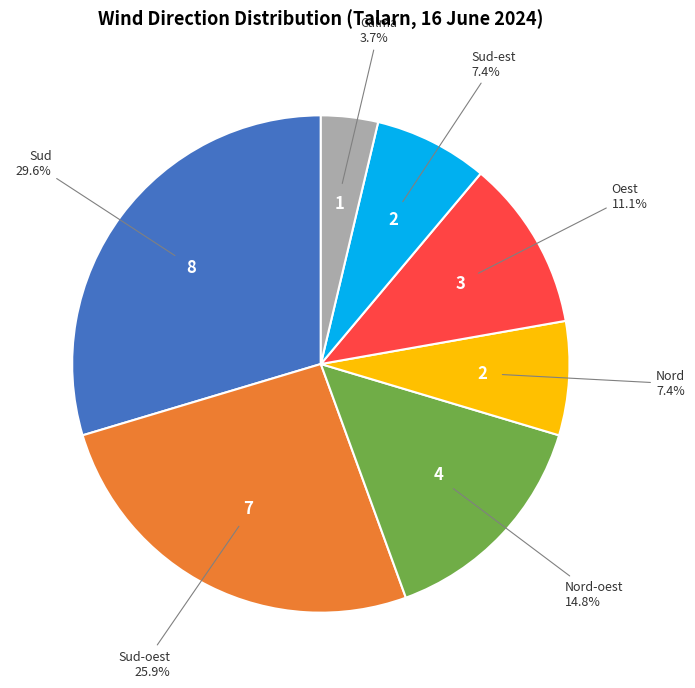

Is there any slice that represents more than half of the pie?

No